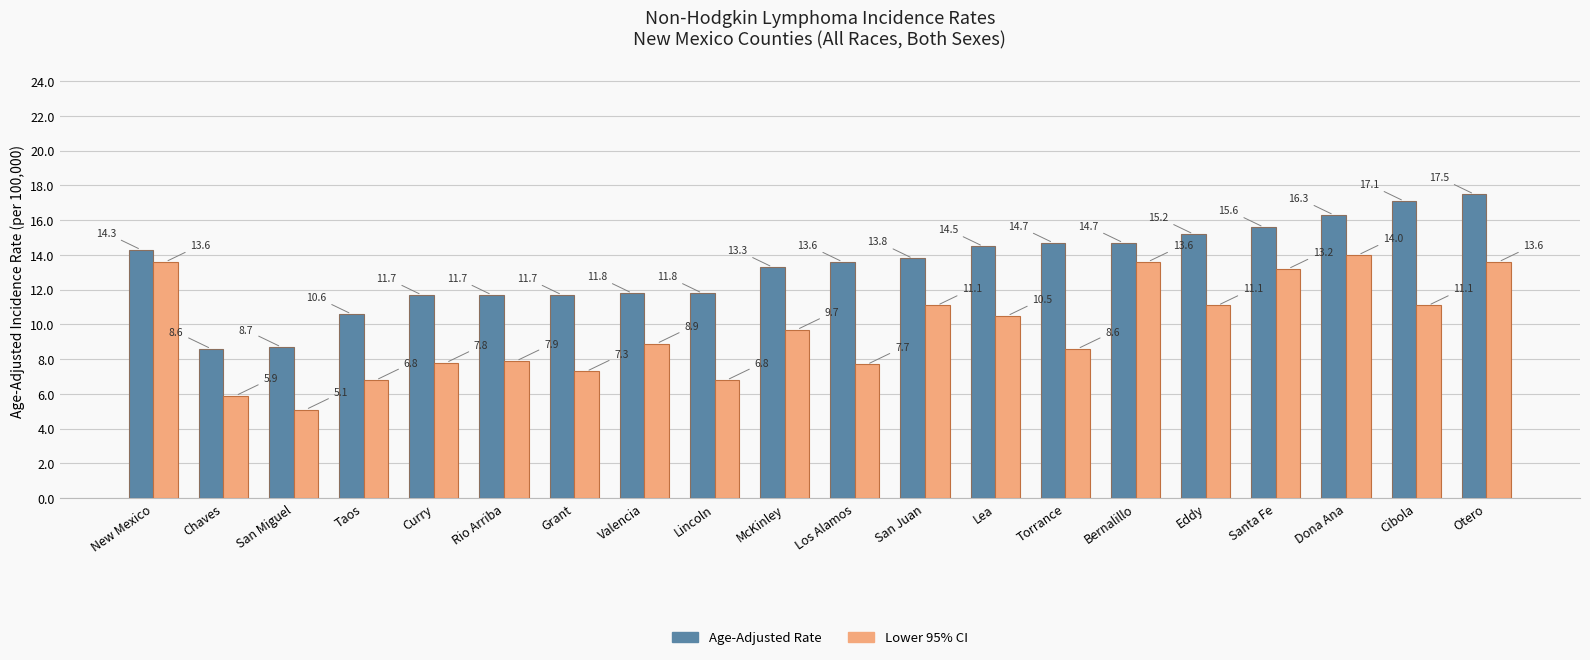

How many groups of bars are there?

20